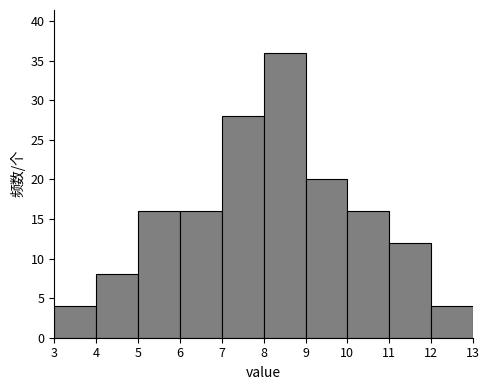

Reading left to right, list every bar in this chart as the range it spans on the x-axis followed by its height. The values are not printed on the chart, so give them approximately, as read against the axis.

3 to 4: 4
4 to 5: 8
5 to 6: 16
6 to 7: 16
7 to 8: 28
8 to 9: 36
9 to 10: 20
10 to 11: 16
11 to 12: 12
12 to 13: 4